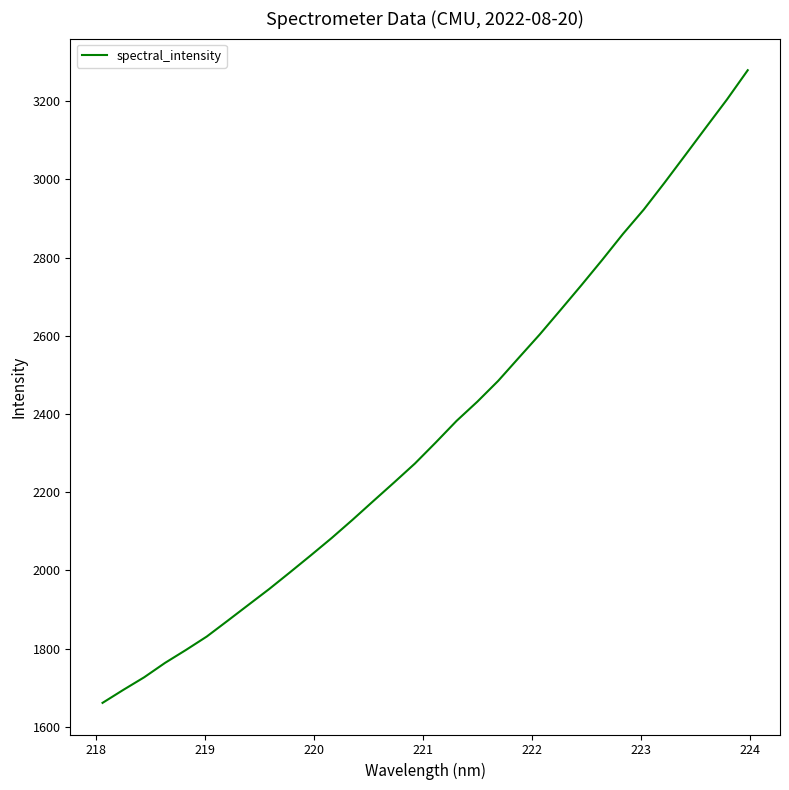

What is the maximum value shown in the chart?

3279.3